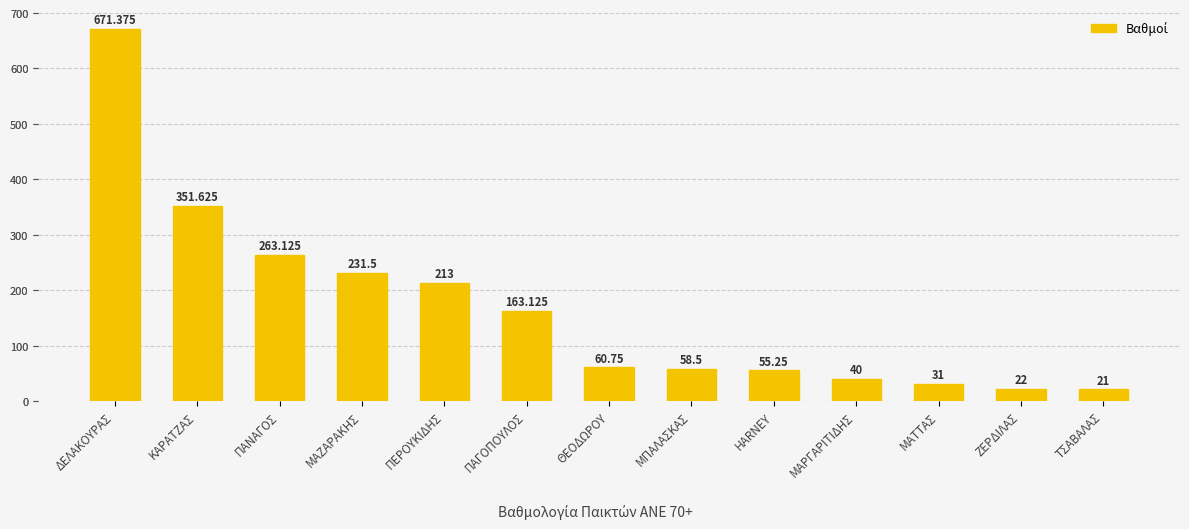

How many data points are less than 60?

6